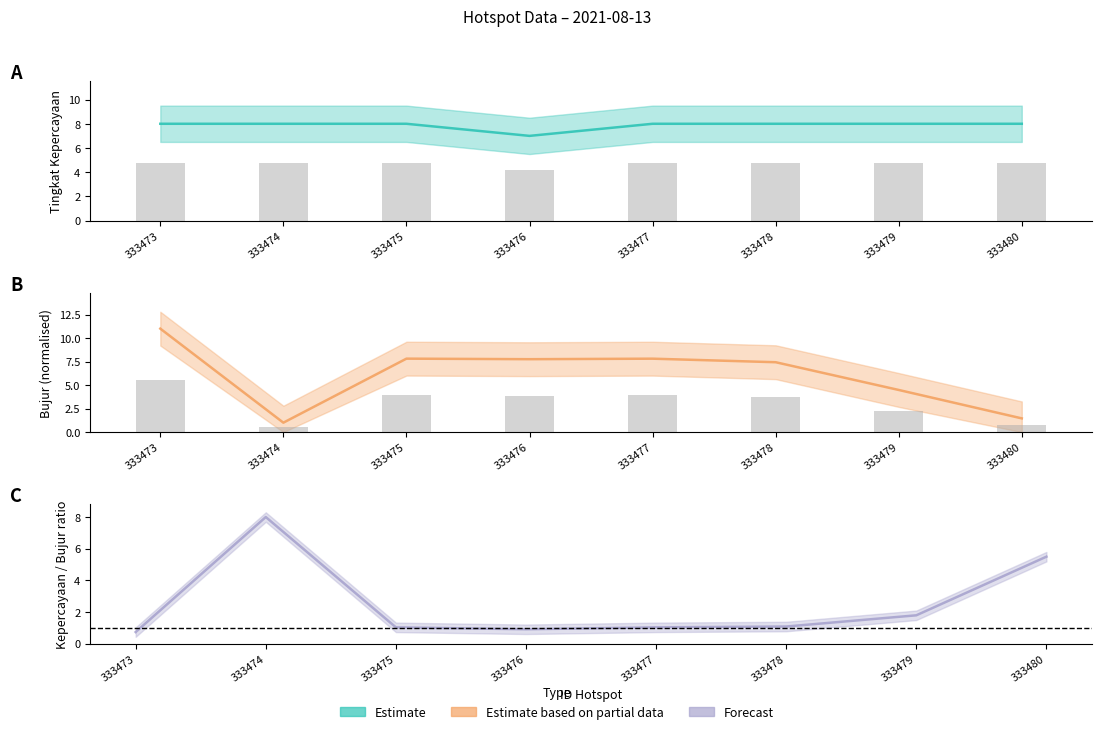

At how many categories does at least one series exceed 5?

8